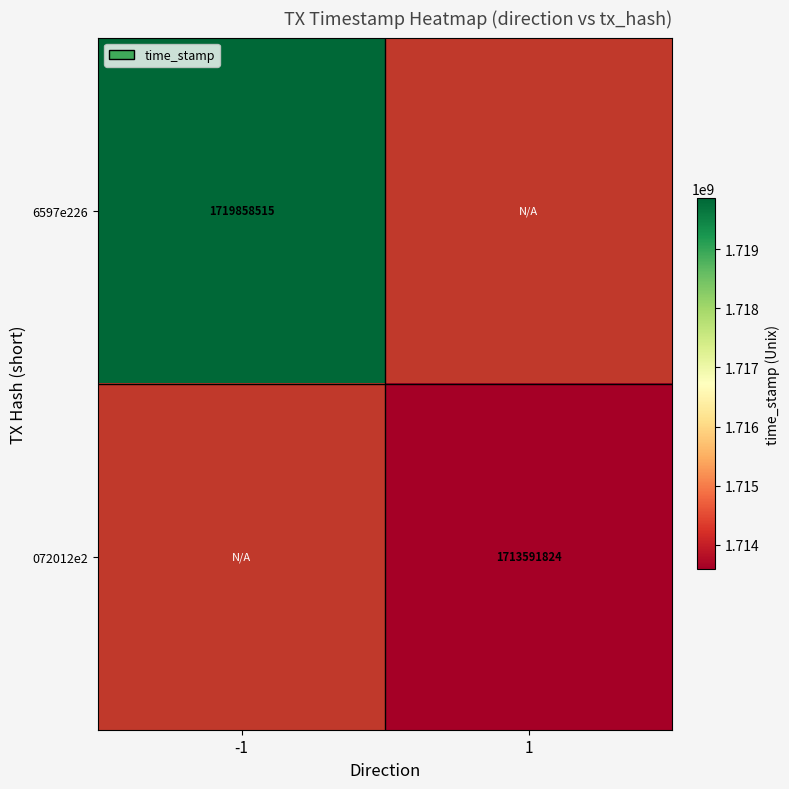

The 6597e226 series shows 1719858515 at -1. True or false?

True